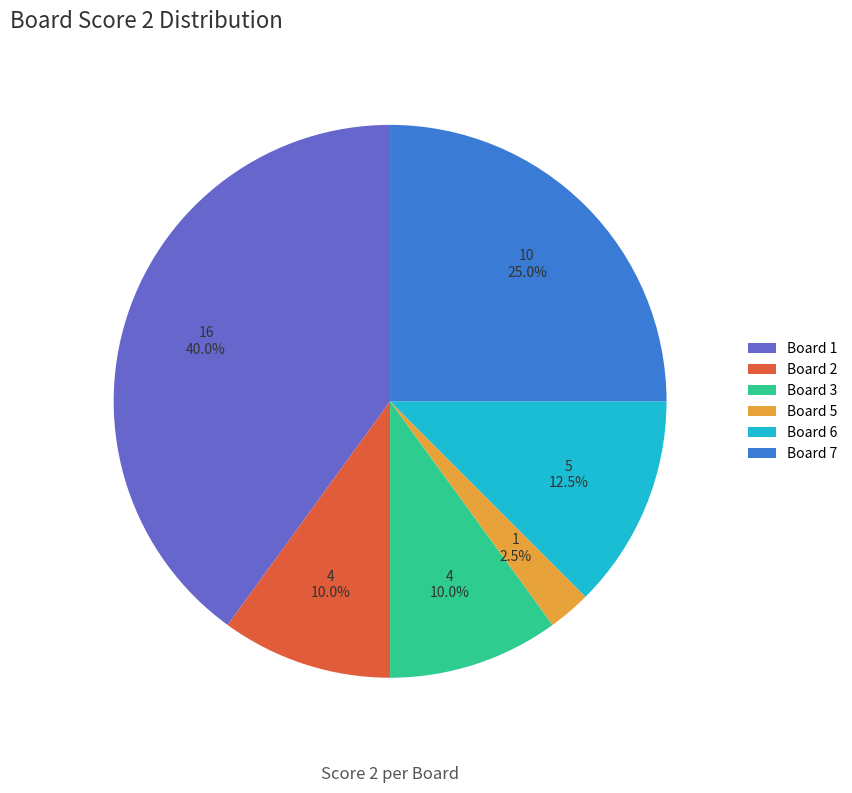

Does Board 1 account for over 50% of the chart?

No